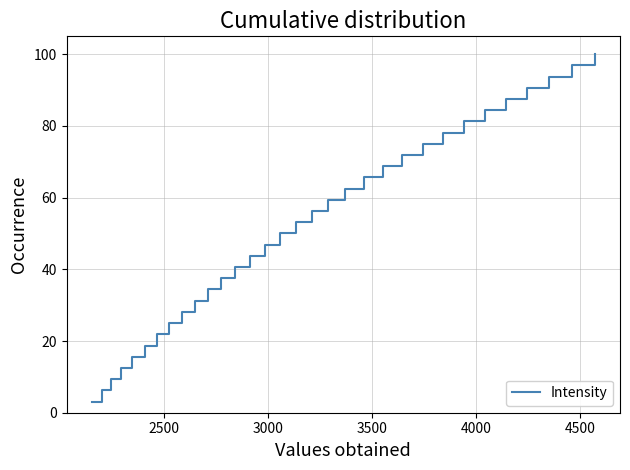

What is the greatest value displayed?

100.0